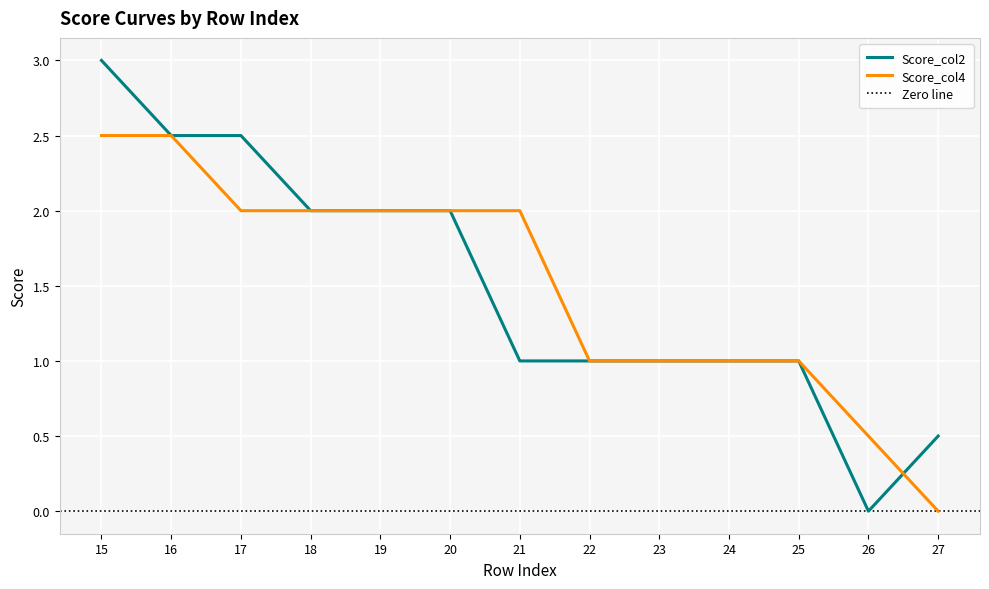

Reading left to right, list all the values displayed in this chart.

Score_col2: 3.0	2.5	2.5	2.0	2.0	2.0	1.0	1.0	1.0	1.0	1.0	0.0	0.5
Score_col4: 2.5	2.5	2.0	2.0	2.0	2.0	2.0	1.0	1.0	1.0	1.0	0.5	0.0